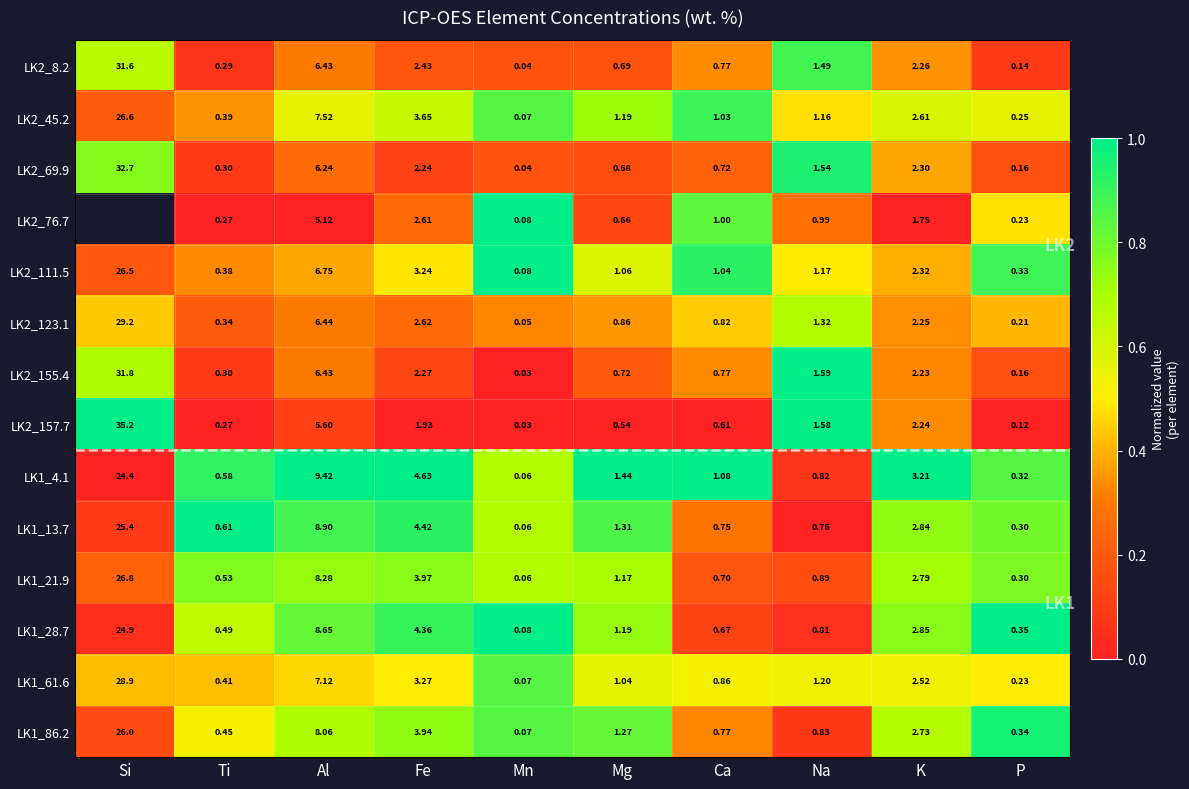

Rank the series at Na from lowest to highest value.

LK1_13.7, LK1_28.7, LK1_4.1, LK1_86.2, LK1_21.9, LK2_76.7, LK2_45.2, LK2_111.5, LK1_61.6, LK2_123.1, LK2_8.2, LK2_69.9, LK2_157.7, LK2_155.4